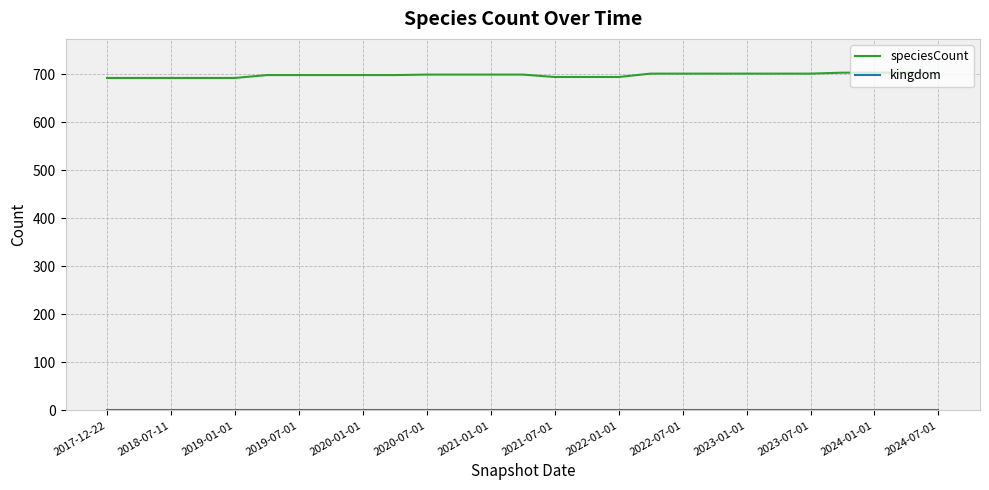

Which series has the widest spread of values?

speciesCount